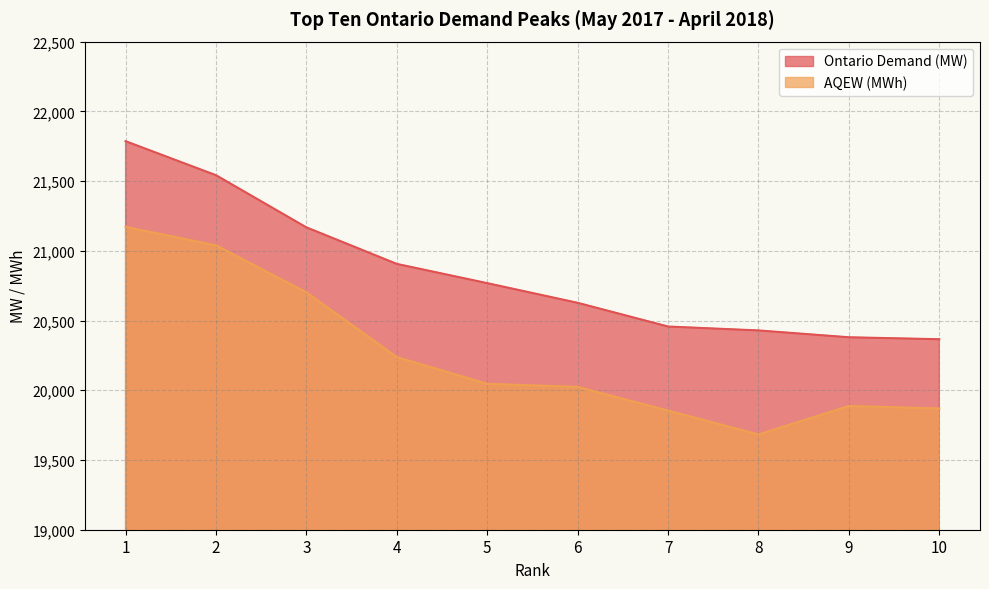

Rank the series at 6 from highest to lowest value.

Ontario Demand (MW), AQEW (MWh)